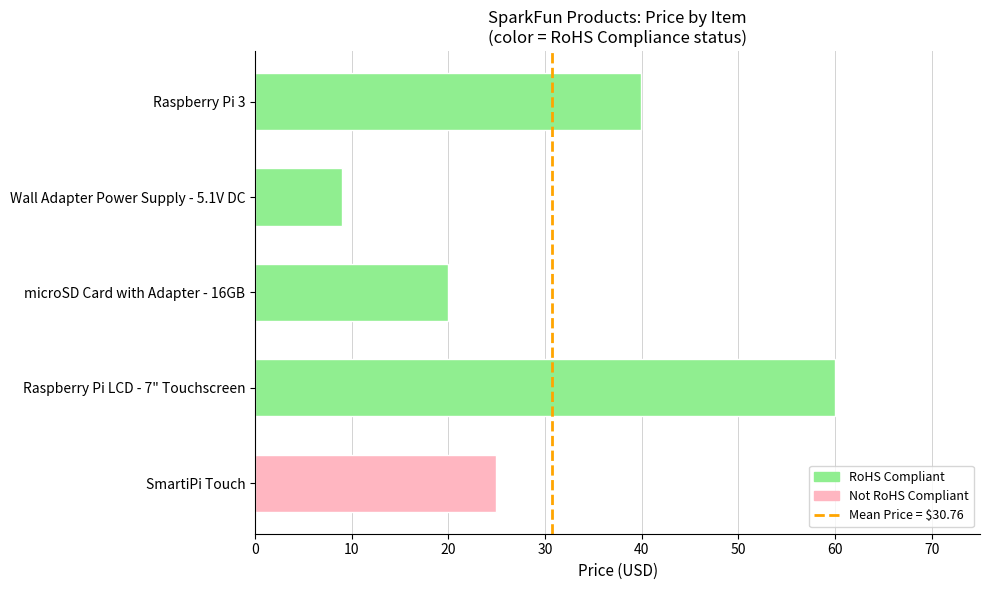

Where is the data nearest to the value 34?

Raspberry Pi 3